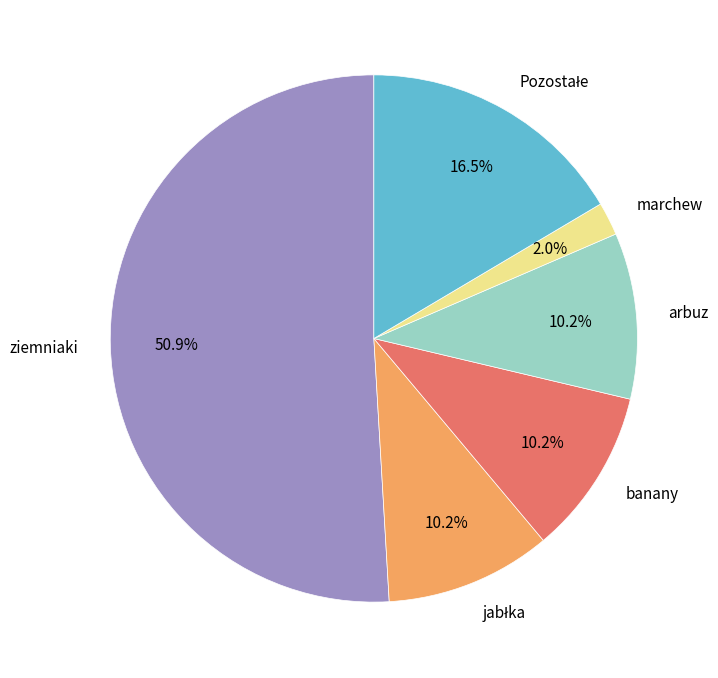

What is the total percentage of marchew and banany?

12.2%